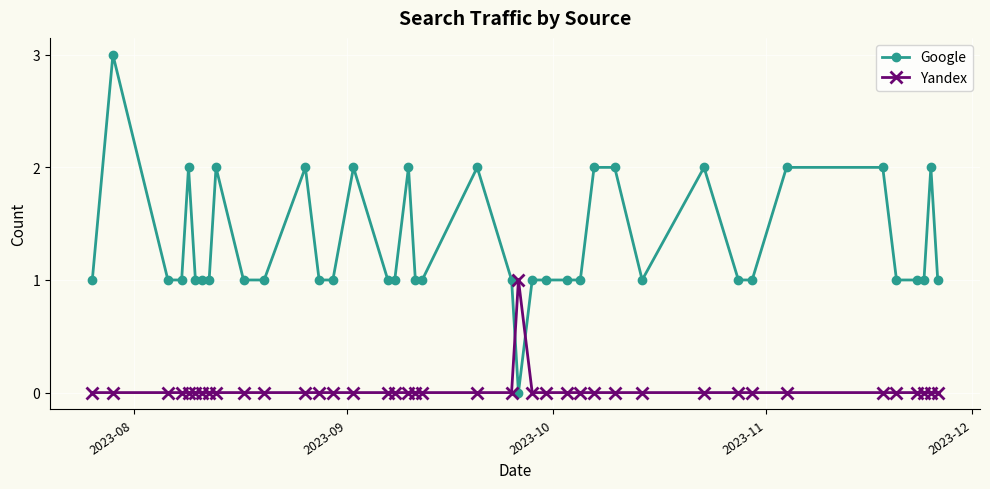

Which series has the largest total across all categories?

Google